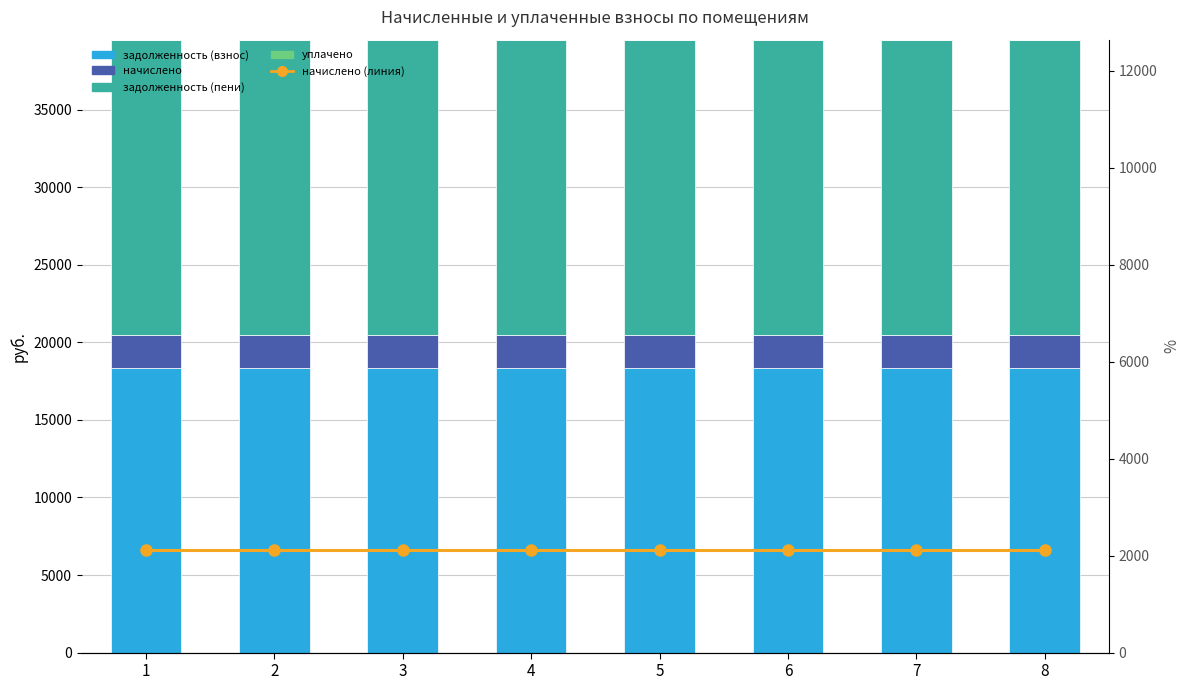

How many distinct data groups are displayed?

5